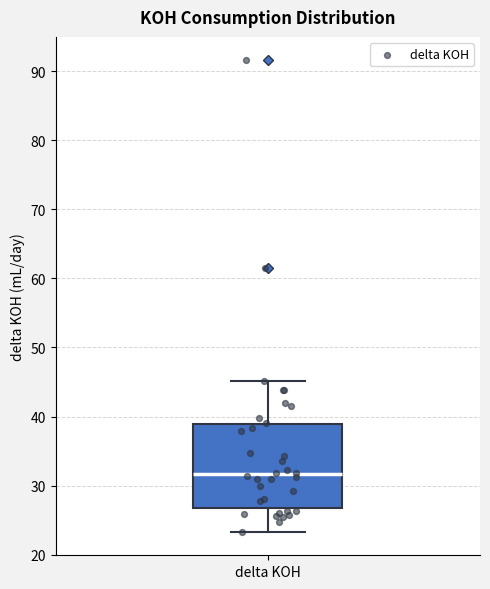

Transcribe this box plot: give where the median line is, the range the box spans, and where the two whiskers end, as read against the y-axis. The values are not printed on the chart, so give them approximately, as read against the axis.

median 32, box 27 to 39, whiskers 23 to 45